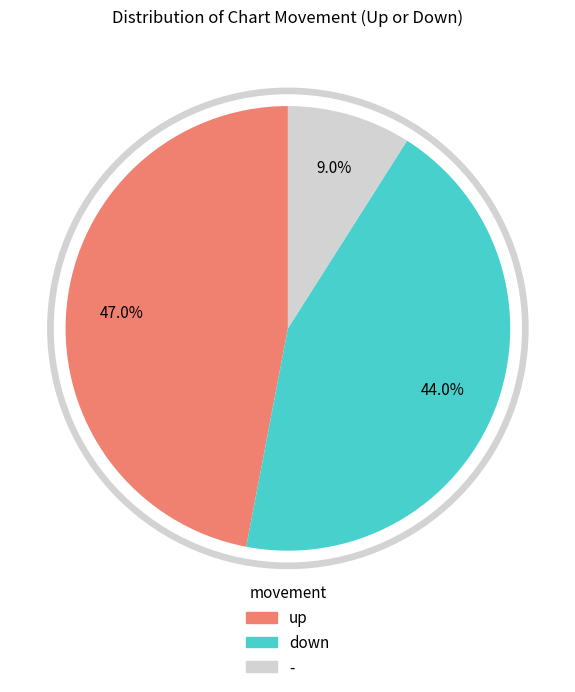

The up slice represents 56% of the pie. True or false?

False